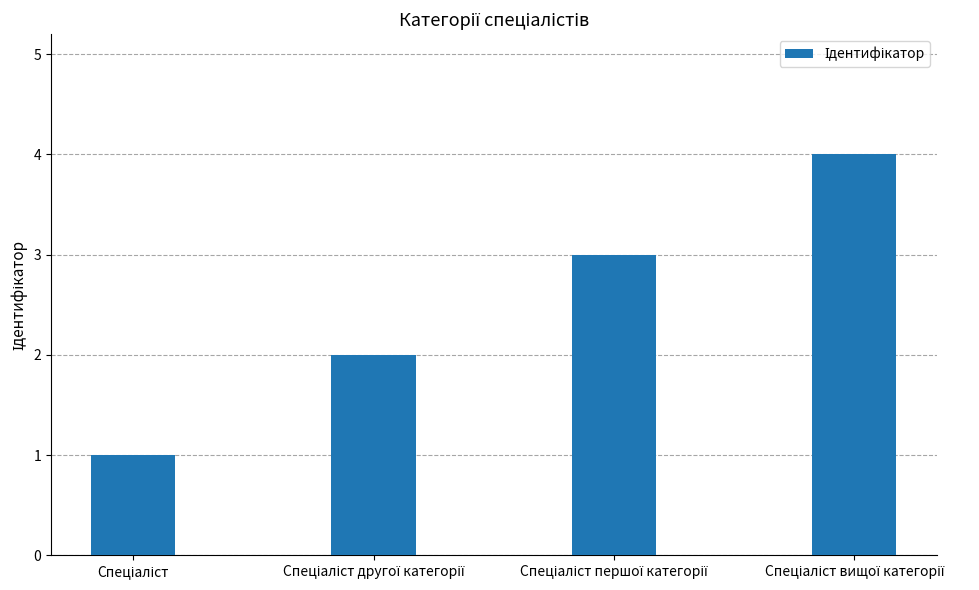

How many bars are there in total?

4